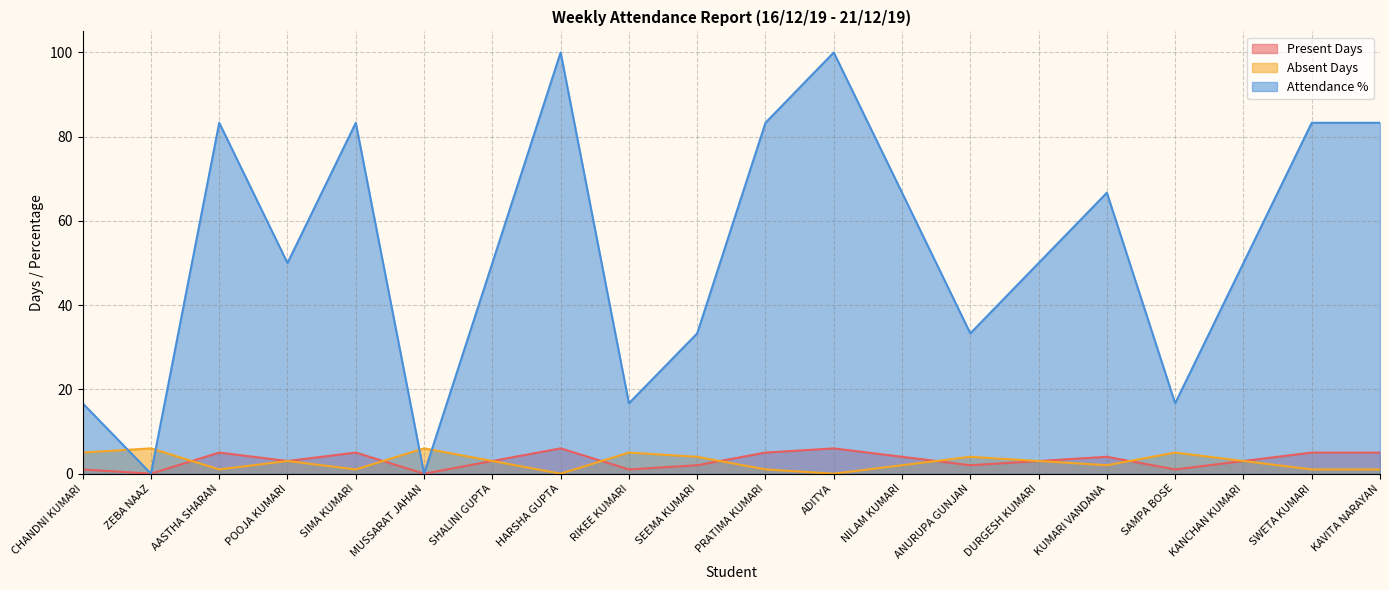

What is the value of the Absent Days point at the 7th from the left?

3.0